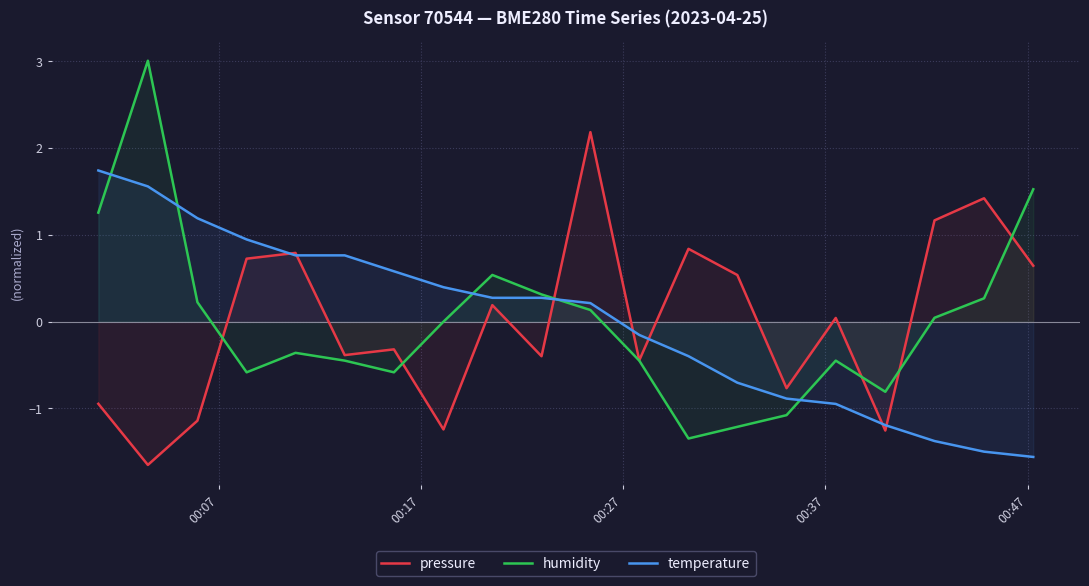

What is the highest value of the pressure series?

2.2